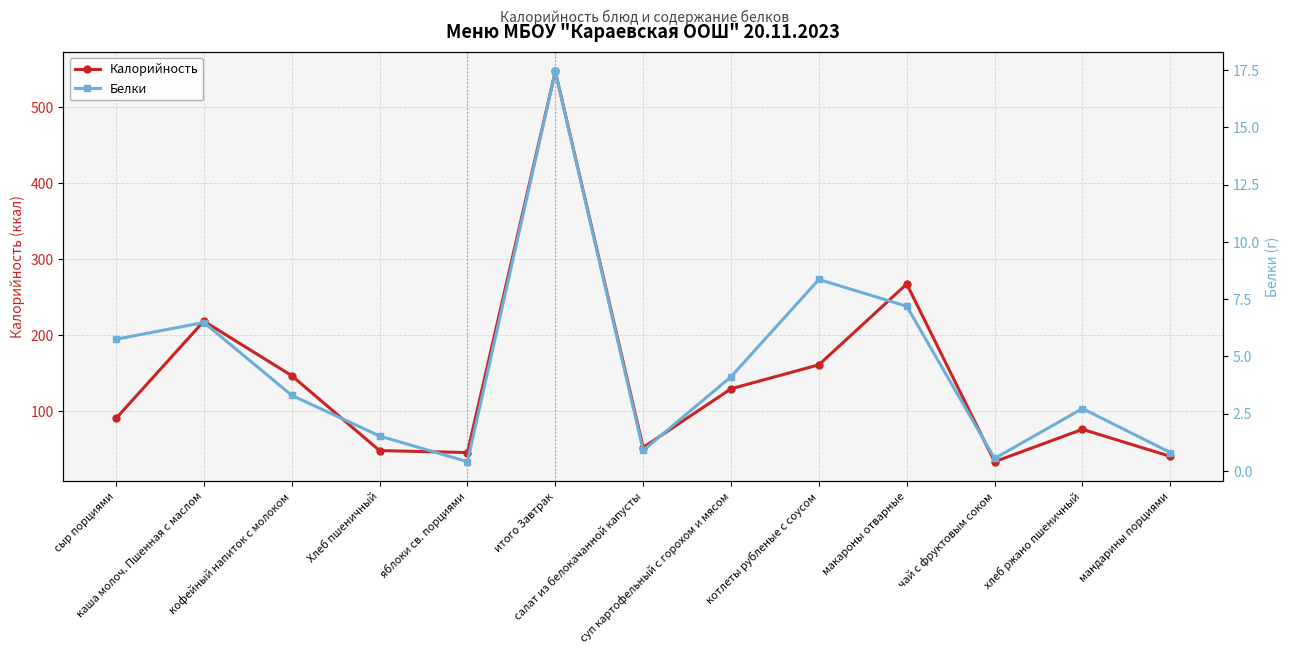

How many categories are shown in the chart?

13